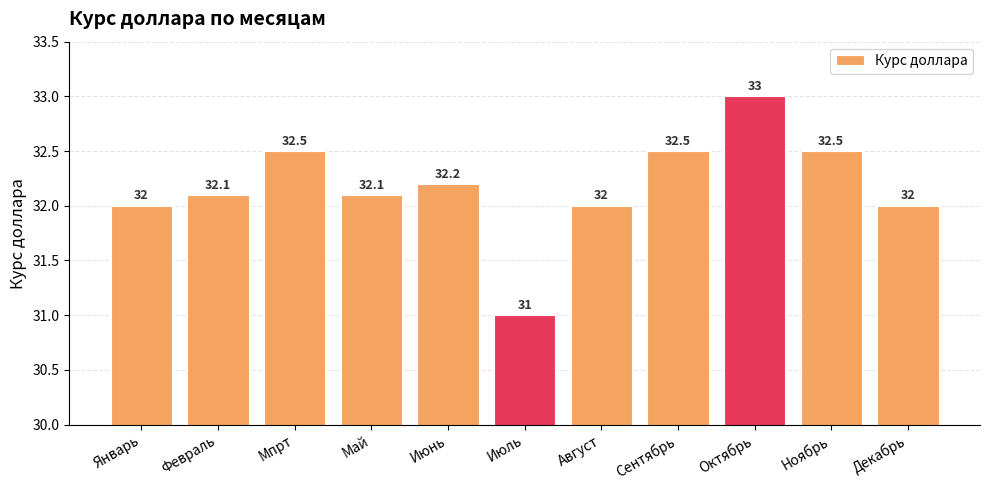

Are the bars grouped side by side (vs. stacked)?

No